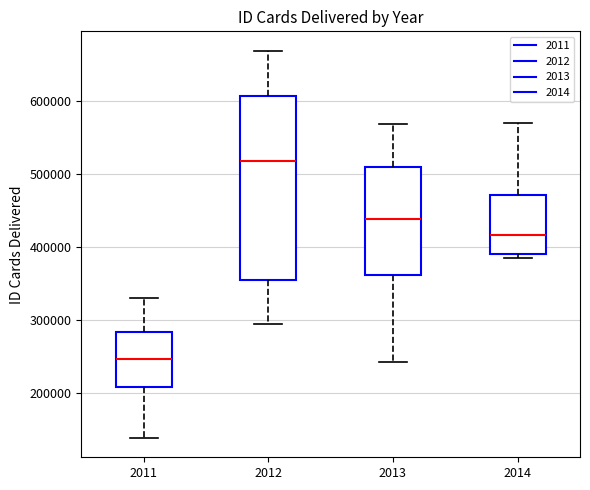

Reading left to right, transcribe this box plot: for each box, give where its median line is, the range the box spans, and where its two whiskers end, as read against the y-axis. The values are not printed on the chart, so give them approximately, as read against the axis.

2011: median 250000, box 210000 to 280000, whiskers 140000 to 330000
2012: median 520000, box 360000 to 610000, whiskers 300000 to 670000
2013: median 440000, box 360000 to 510000, whiskers 240000 to 570000
2014: median 420000, box 390000 to 470000, whiskers 390000 (just below the box's lower edge) to 570000